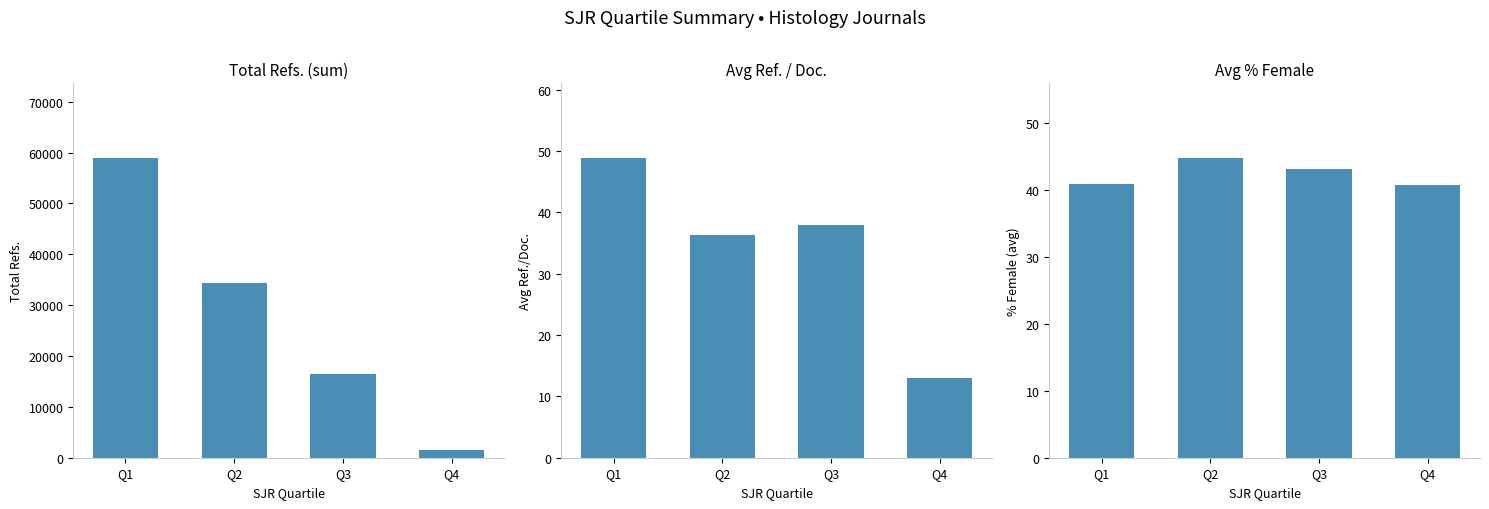

At which category is the sum across all series the highest?

Q1